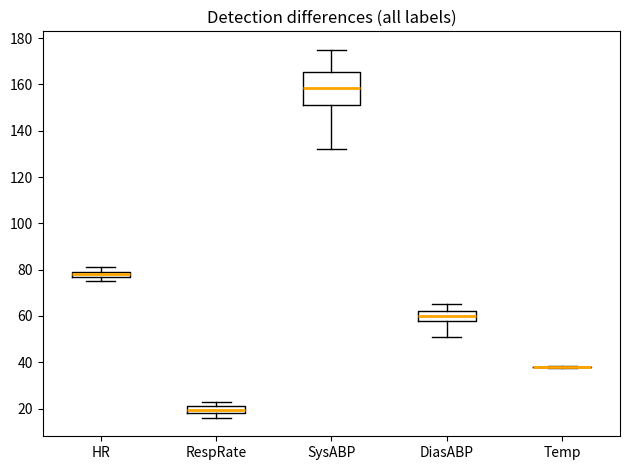

Comparing the boxes themselves (not the whiskers), which one is the tallest?

SysABP